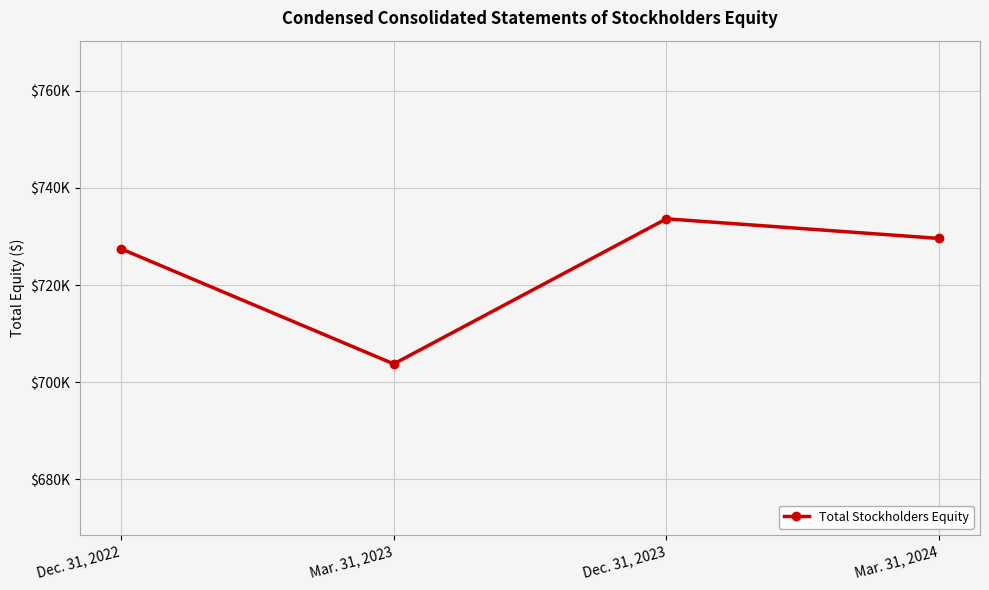

Is this an area chart (filled region under the line)?

No